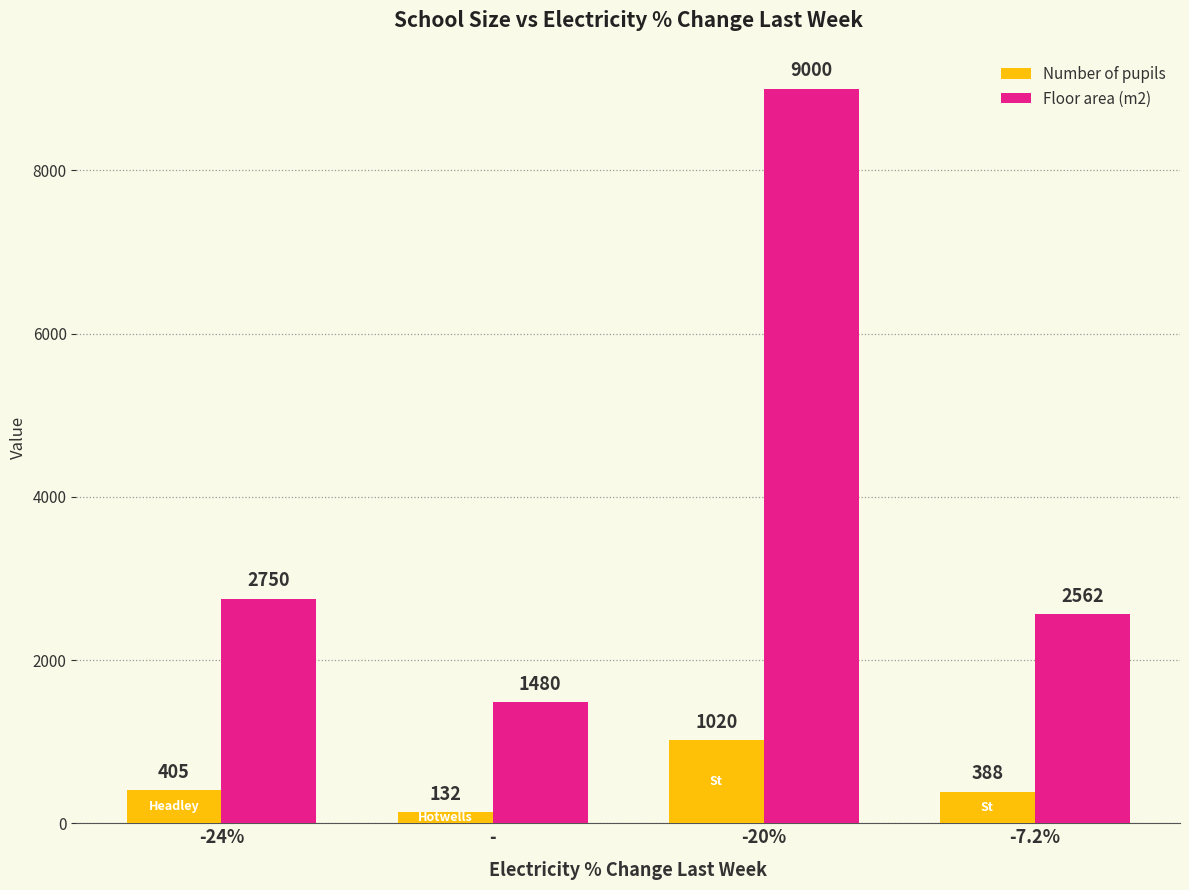

What are all the series names shown in the legend?

Number of pupils, Floor area (m2)